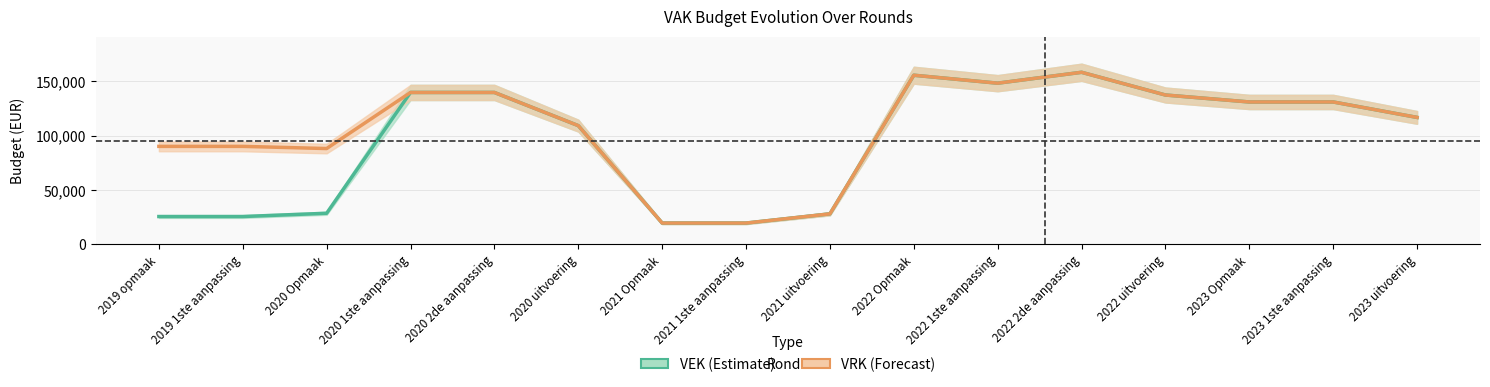

At which label does VEK first exceed 130992?

2020 1ste aanpassing